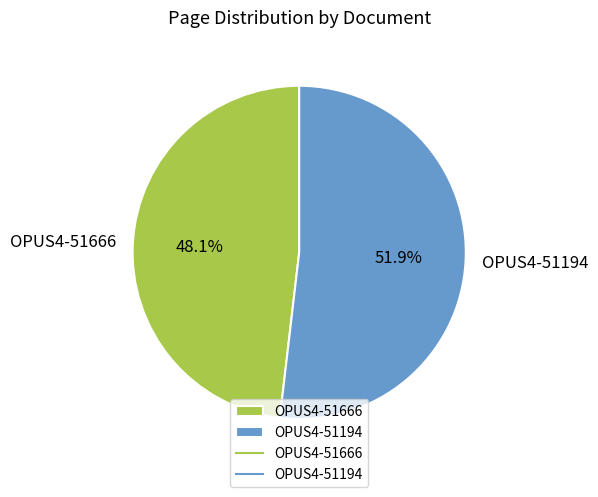

To the nearest percent, what portion does OPUS4-51194 represent?

52%